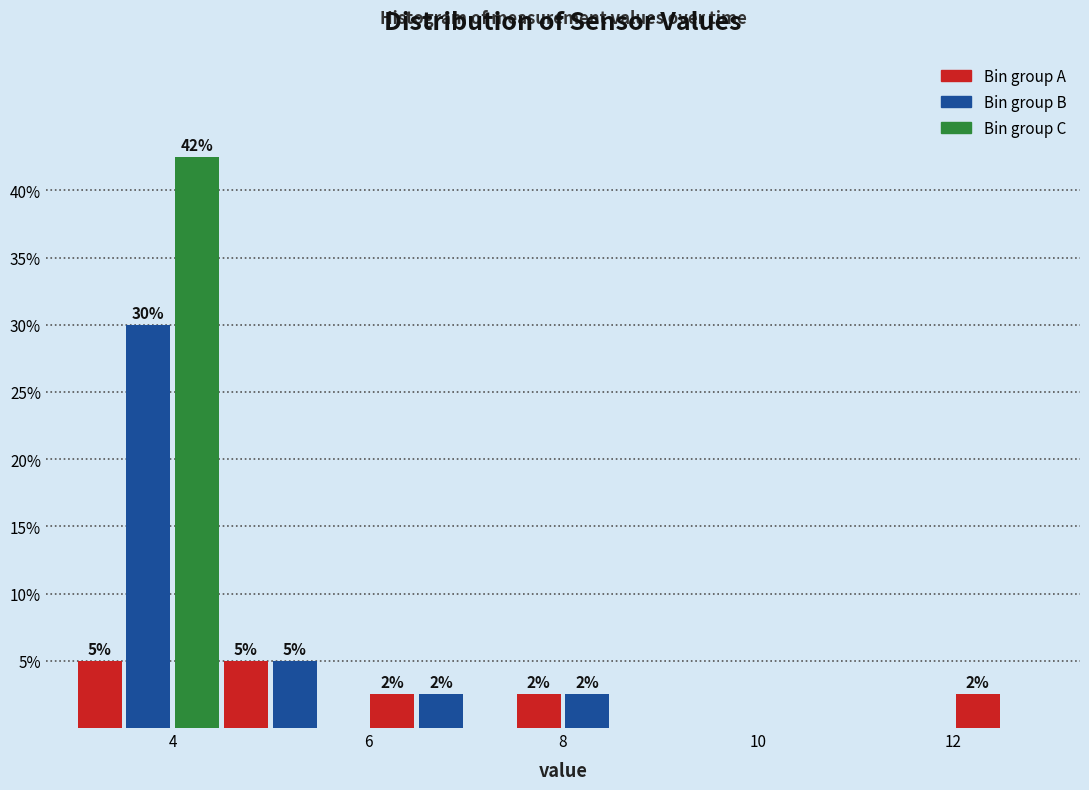

Read against the x-axis, roughly where is the centre of the tallest bar?

4.2